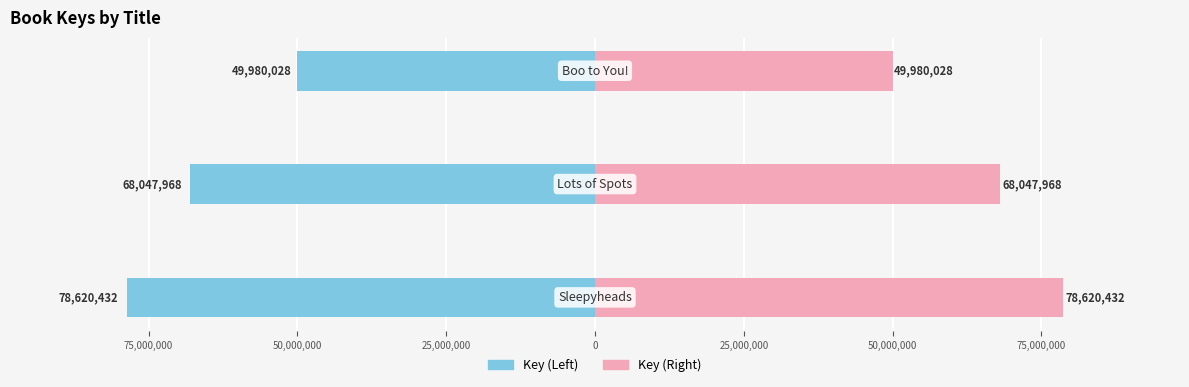

What is the average value of the Key (Right) series?

65549476